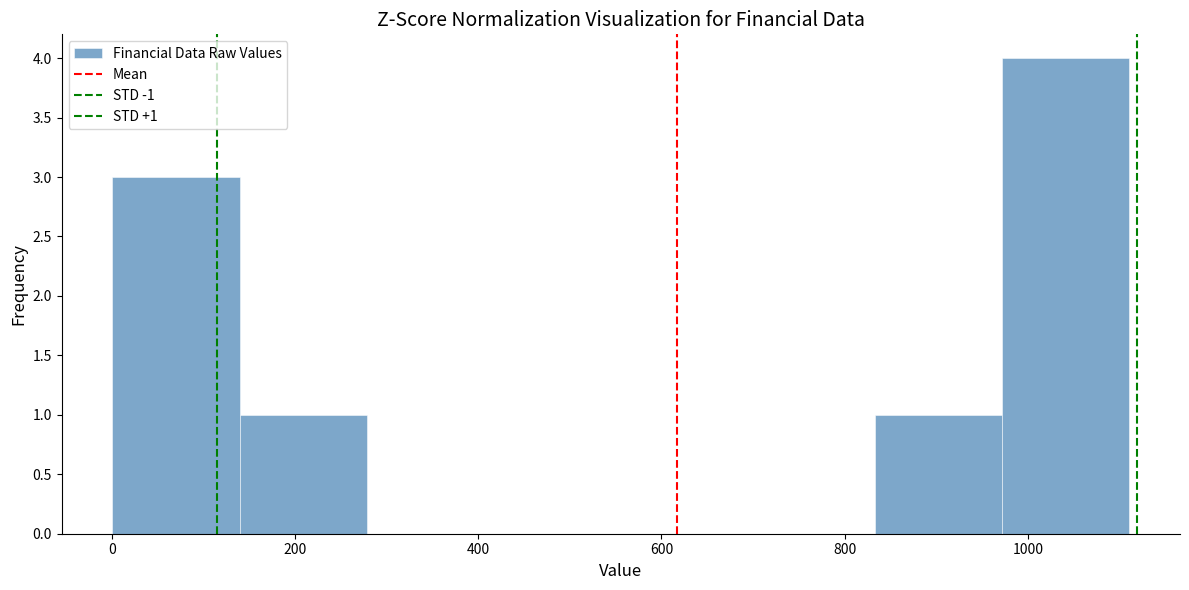

Which range on the x-axis has the tallest bar?

980 to 1120